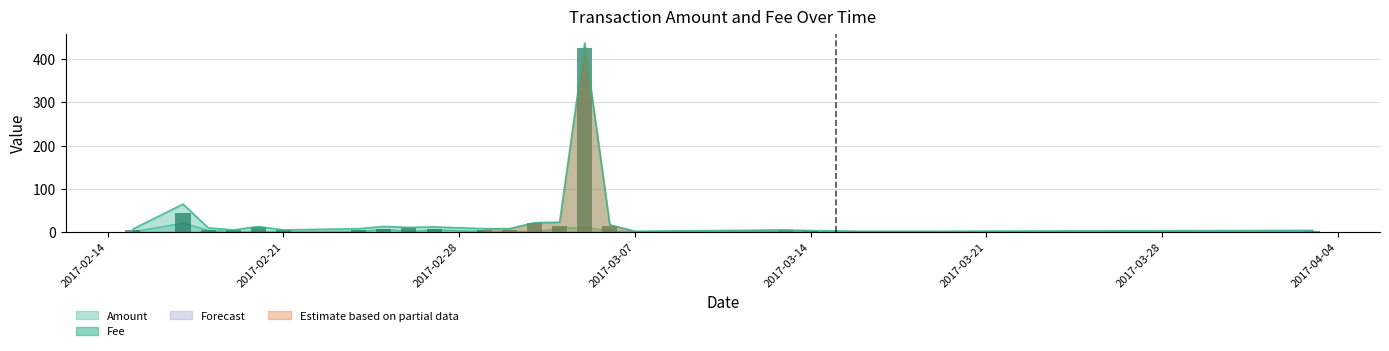

Where does the data first go above 7?

2017-02-17